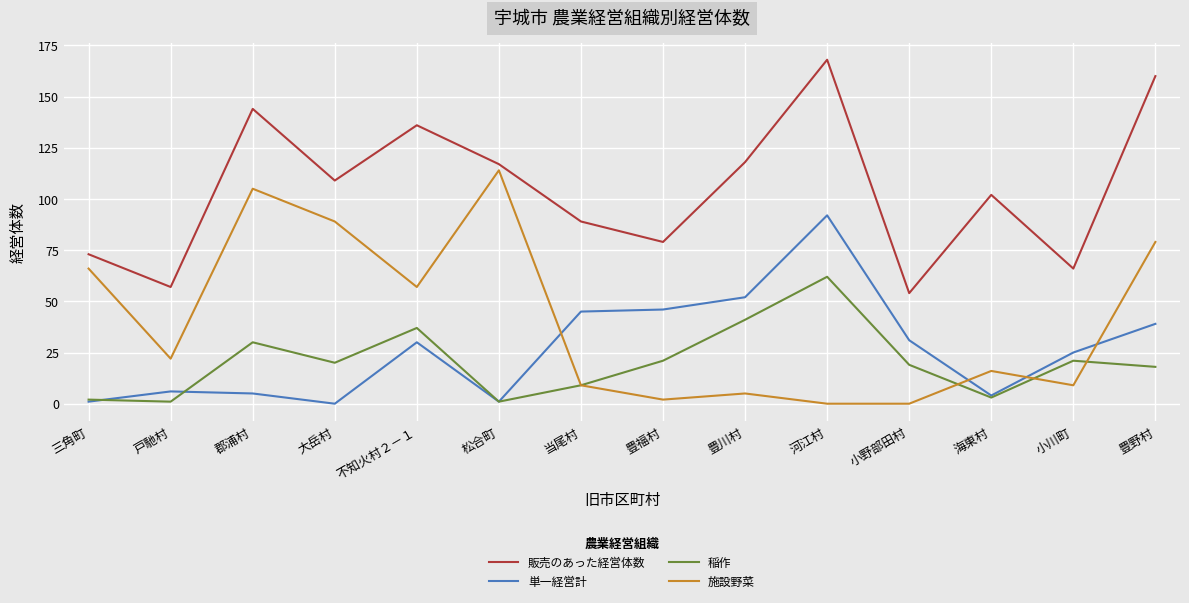

What is the sum of all 稲作 values?

285